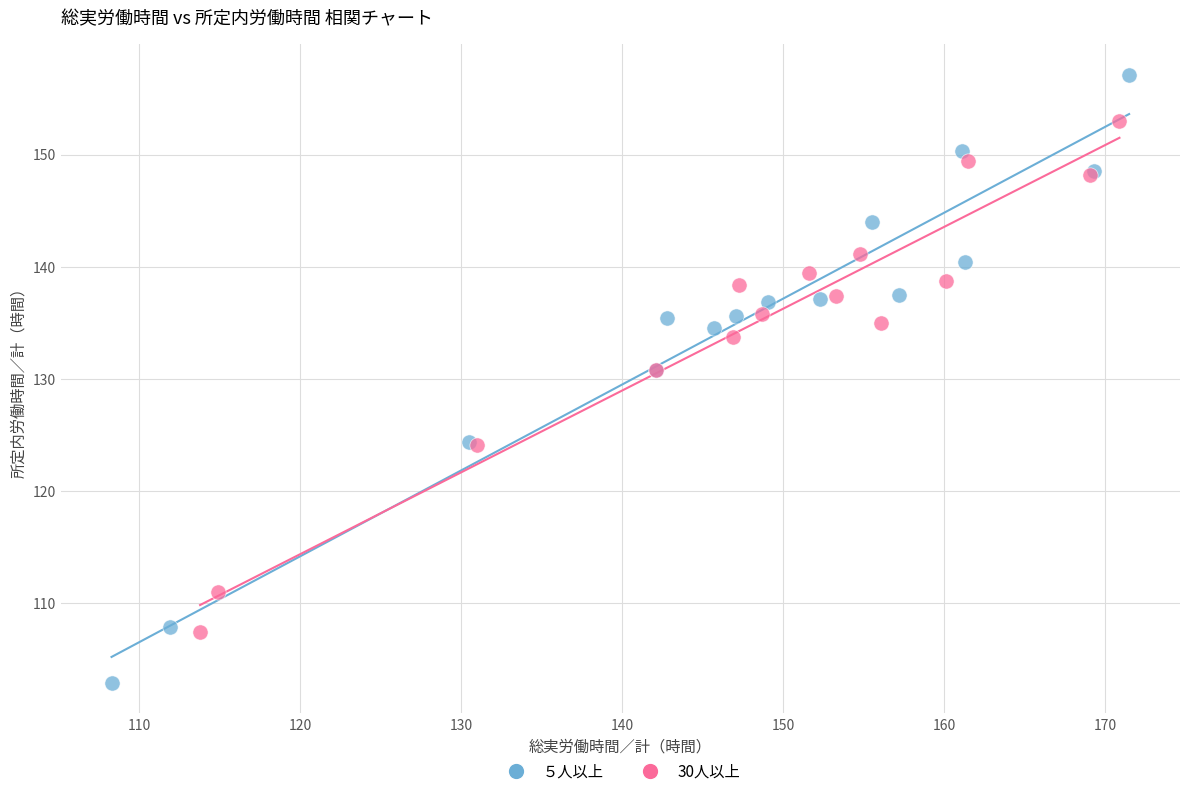

What are all the series names shown in the legend?

５人以上, 30人以上